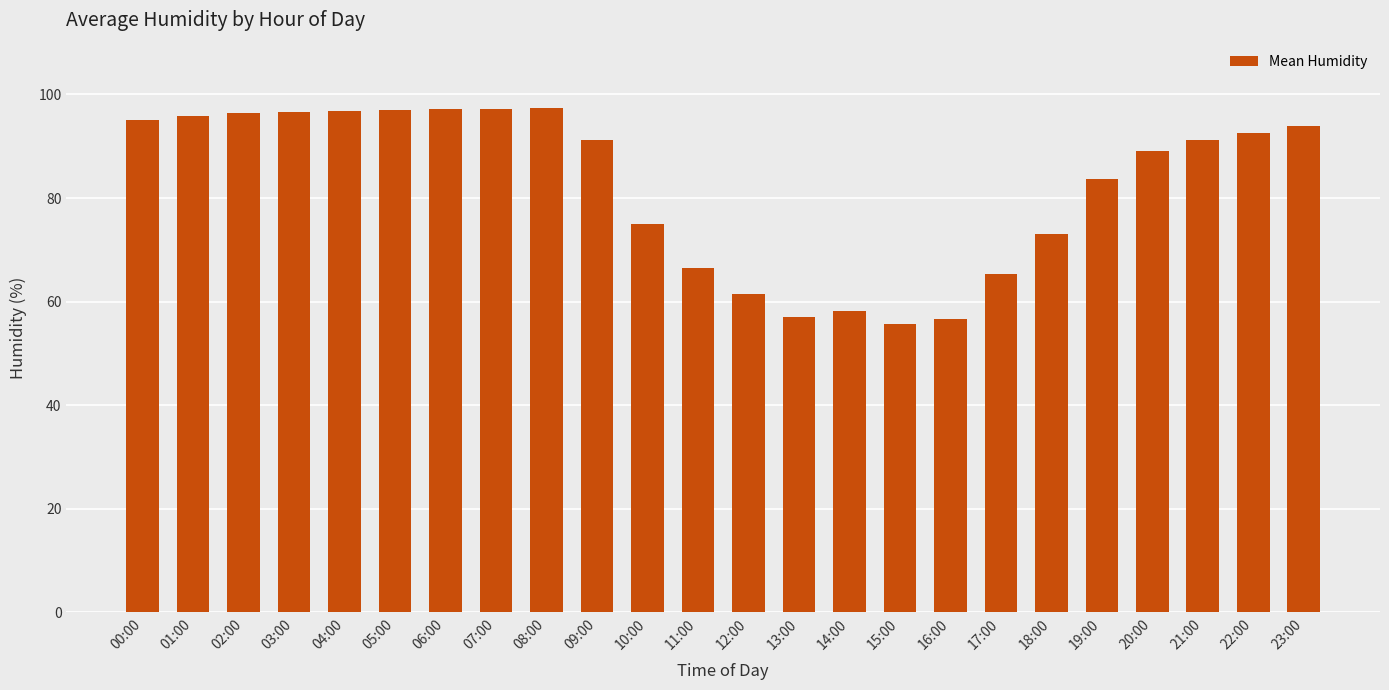

The value at 01:00 is 148.4. True or false?

False